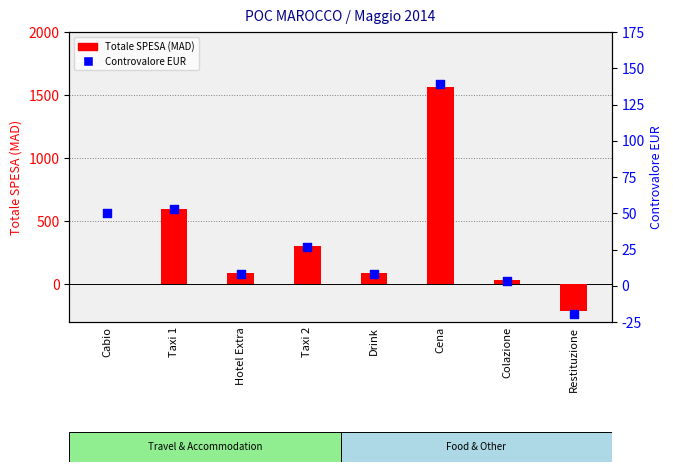

What are all the series names shown in the legend?

Totale SPESA (MAD), Controvalore EUR